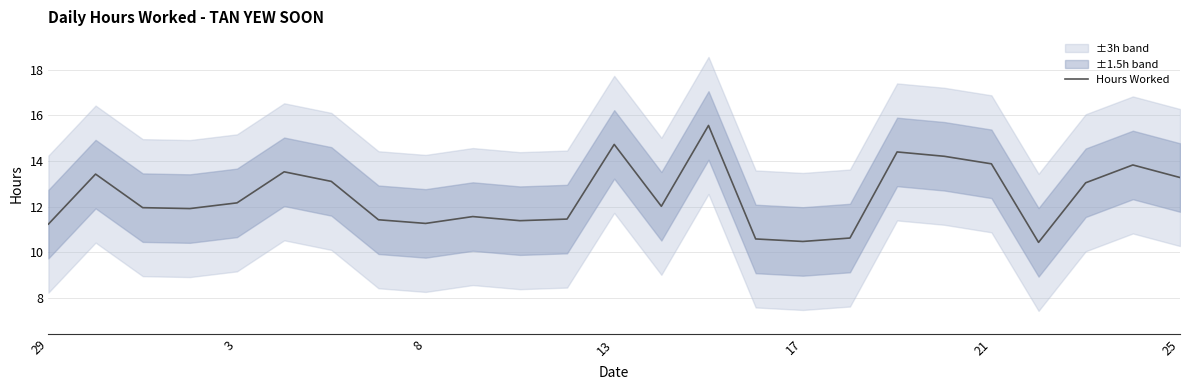

What is the smallest value displayed?

10.4